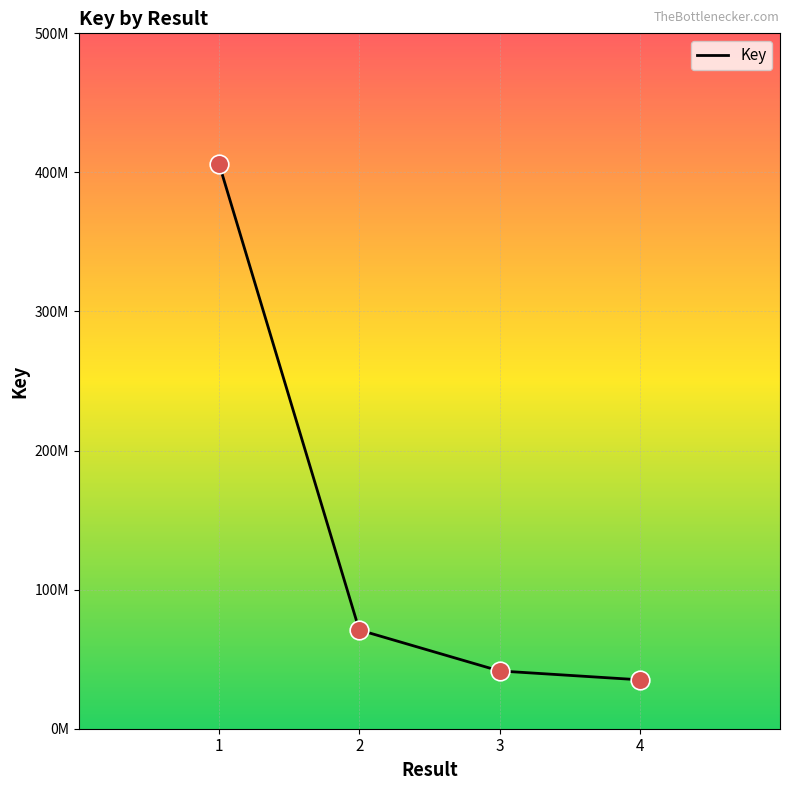

Approximately how many times larger is the value at 1 compared to 4?

11.6